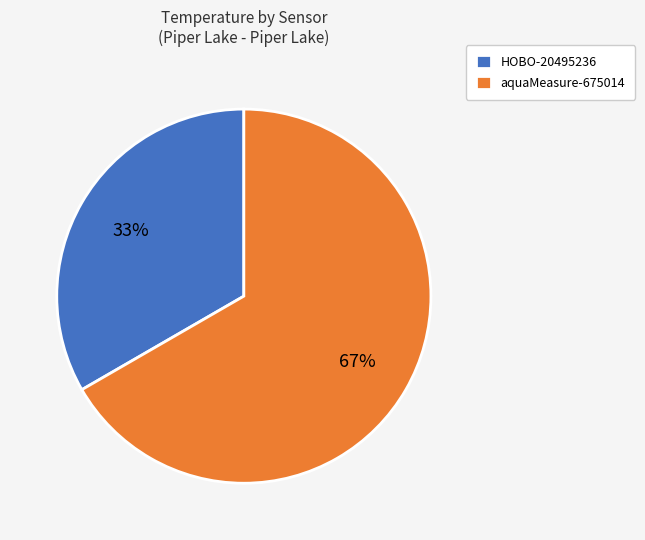

Approximately how many times larger is the value at aquaMeasure-675014 compared to HOBO-20495236?

2.0